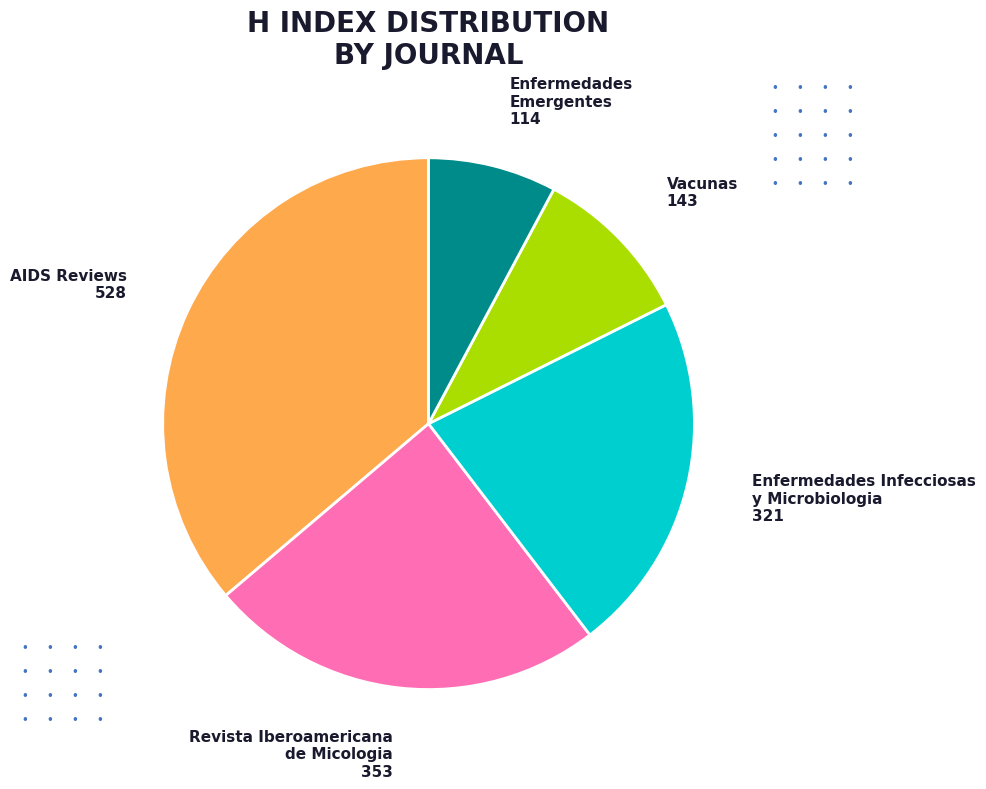

What is the smallest slice in the pie chart?

Enfermedades Emergentes